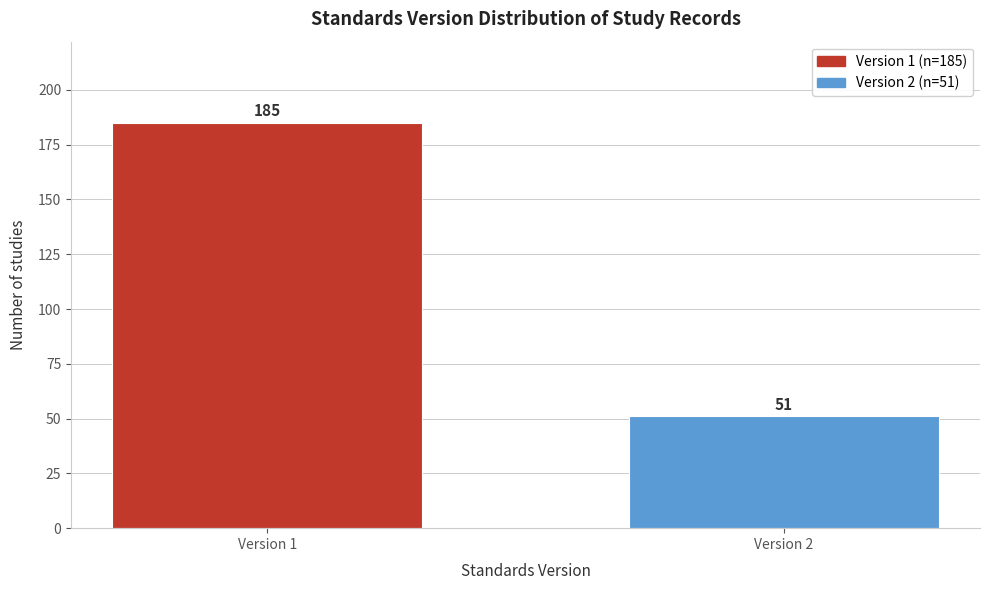

Reading right to left, extract all data points from this chart.

51	185